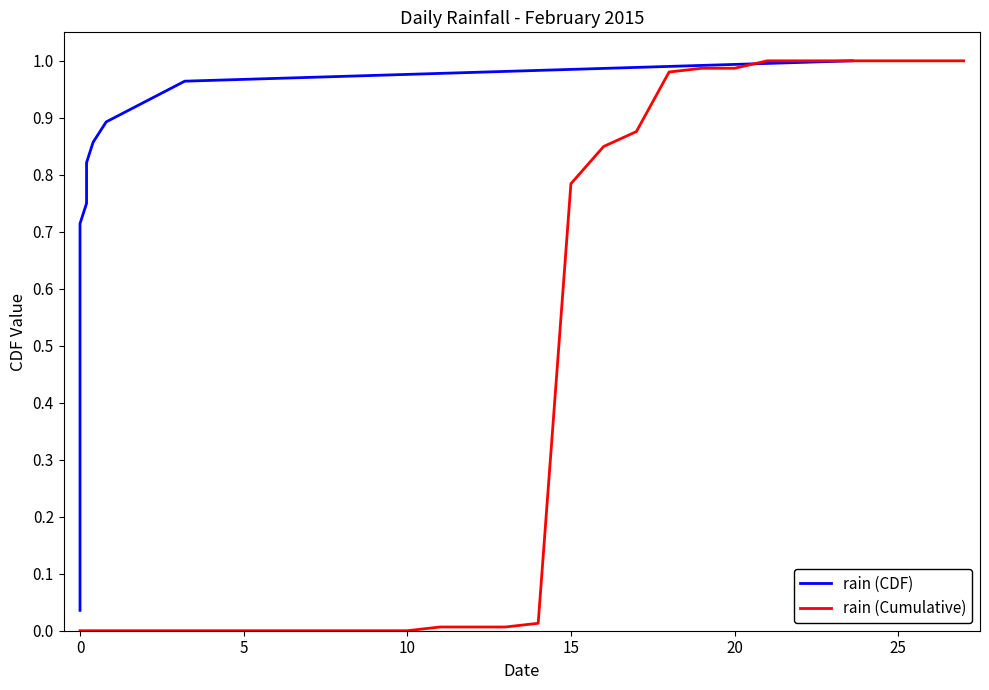

What is the maximum value shown in the chart?

1.0